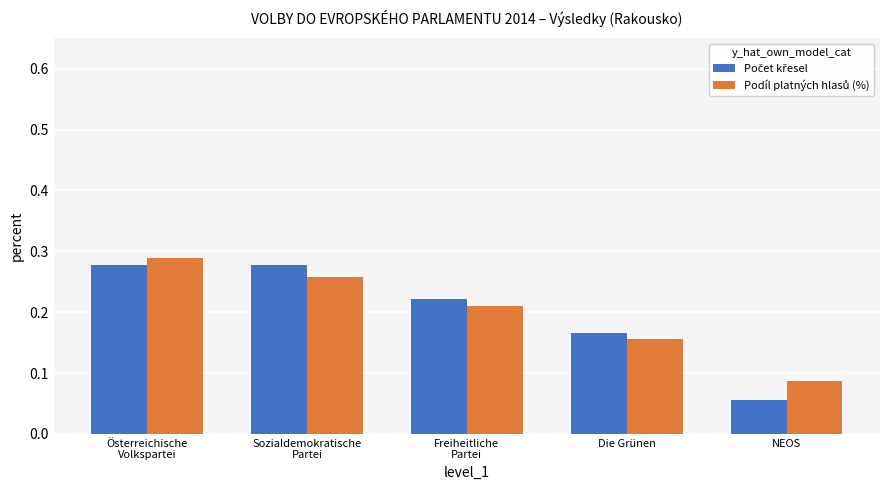

At how many categories does at least one series exceed 0?

5